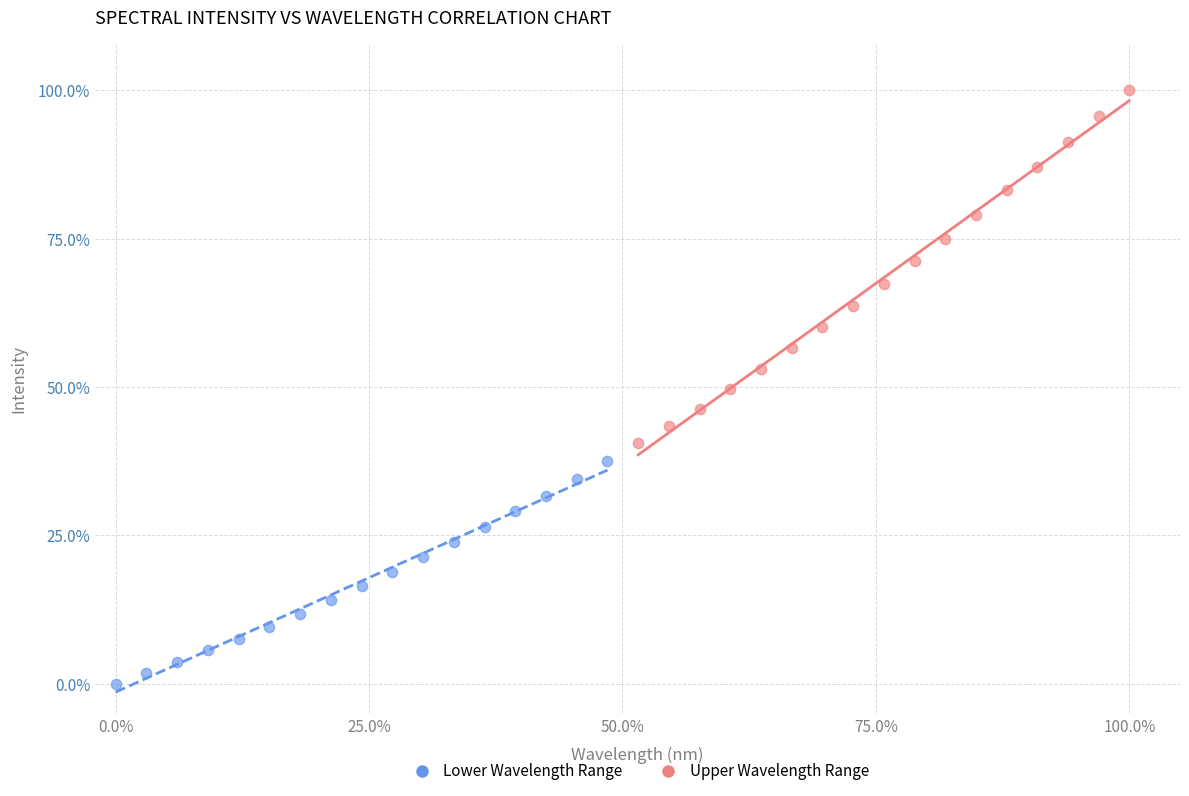

Which series reaches the minimum Y coordinate?

Lower Wavelength Range